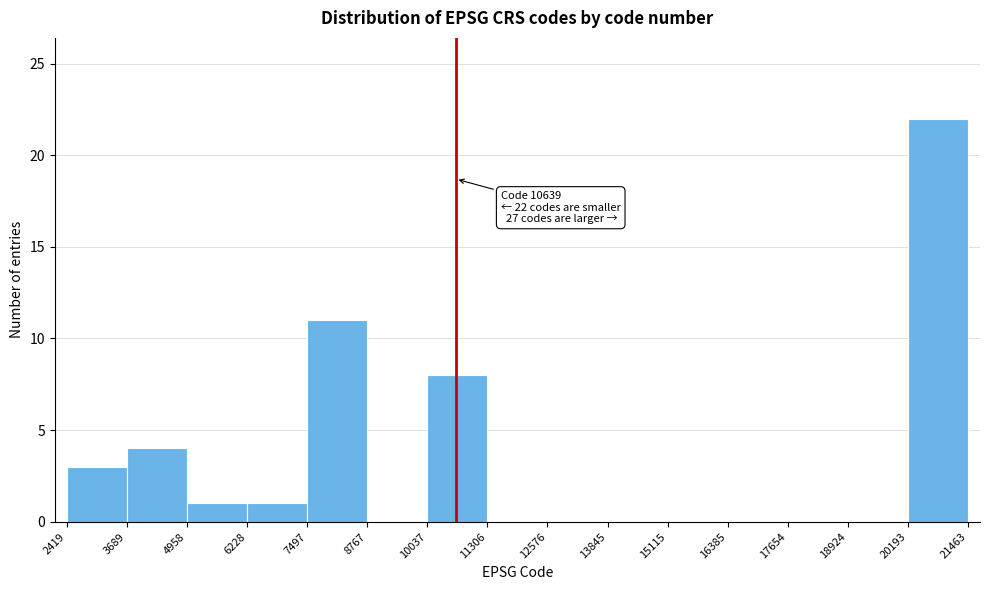

Over which range of the x-axis is the bar tallest?

20193 to 21463